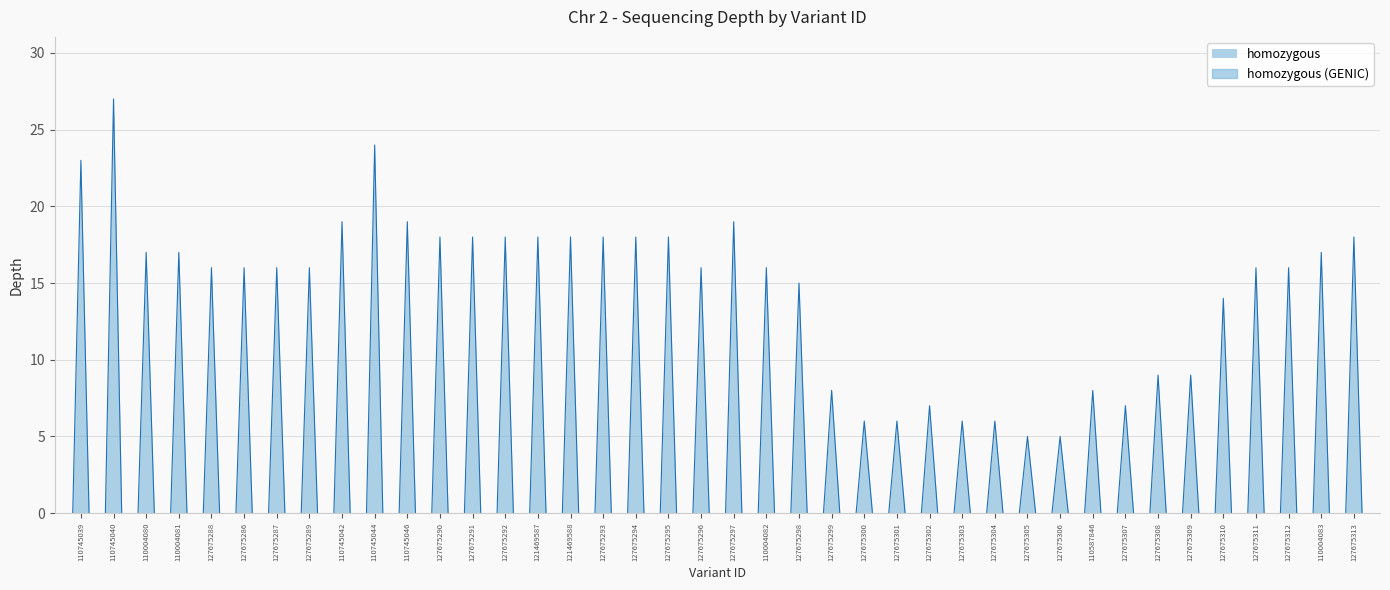

Reading left to right, what are all the values shown in this chart?

110745039=23	110745040=27	110004080=17	110004081=17	127675288=16	127675286=16	127675287=16	127675289=16	110745042=19	110745044=24	110745046=19	127675290=18	127675291=18	127675292=18	121469587=18	121469588=18	127675293=18	127675294=18	127675295=18	127675296=16	127675297=19	110004082=16	127675298=15	127675299=8	127675300=6	127675301=6	127675302=7	127675303=6	127675304=6	127675305=5	127675306=5	110587846=8	127675307=7	127675308=9	127675309=9	127675310=14	127675311=16	127675312=16	110004083=17	127675313=18